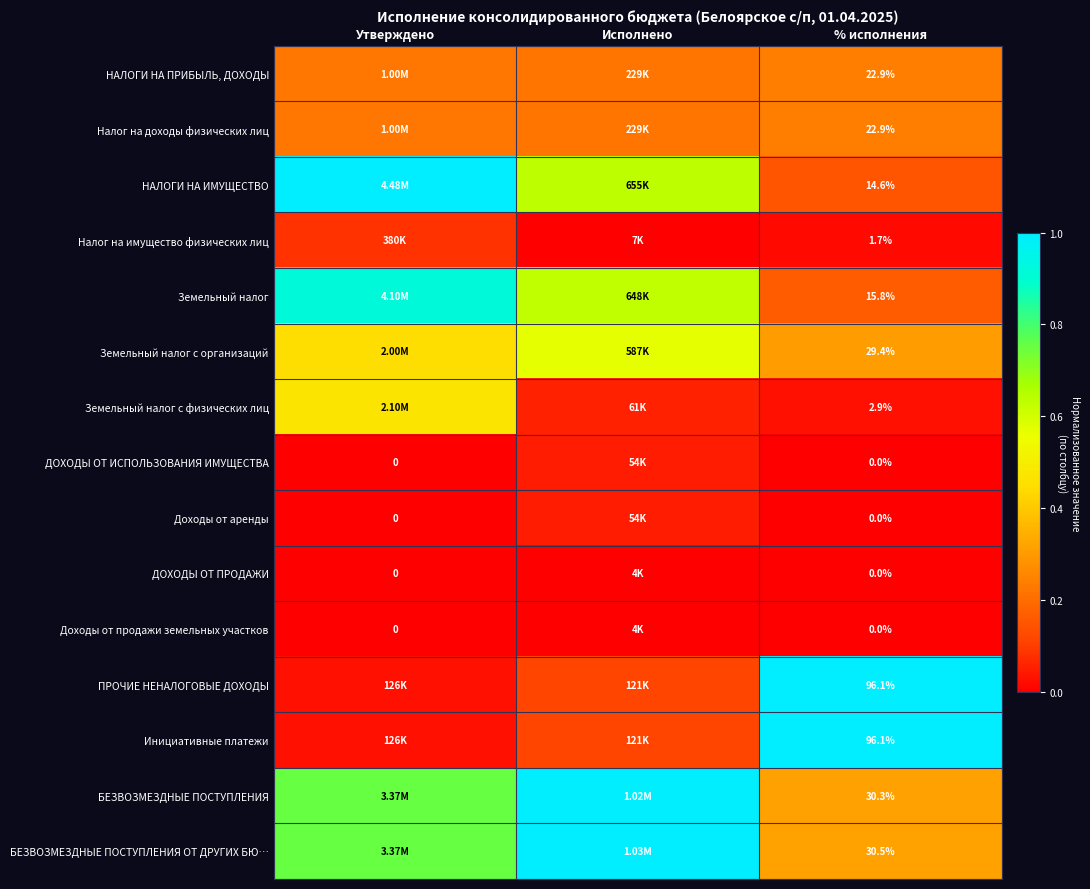

Is it true that Инициативные платежи equals 1.0 at % исполнения?

True